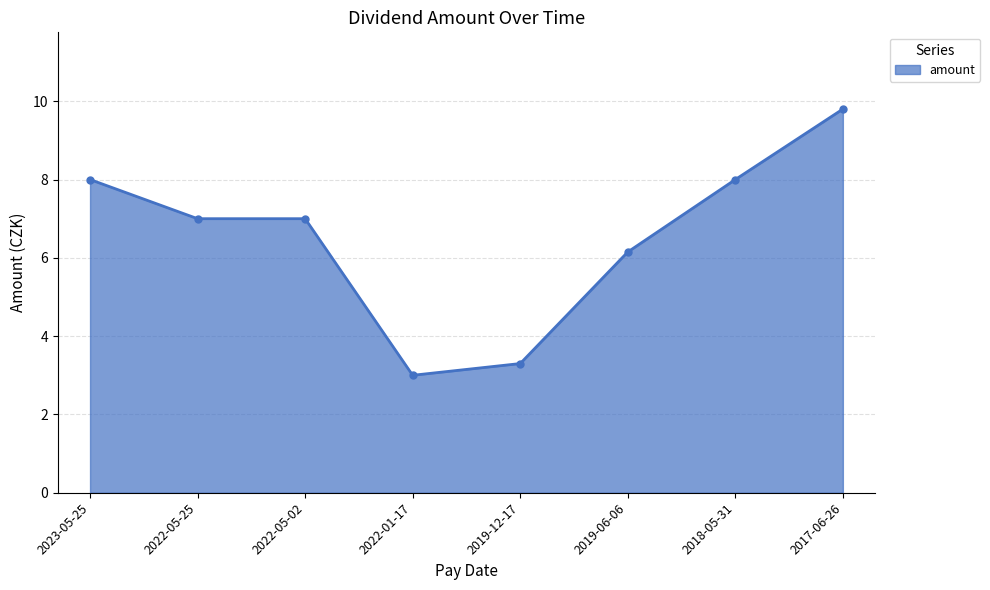

Approximately how many times larger is the value at 2022-05-02 compared to 2022-01-17?

2.3